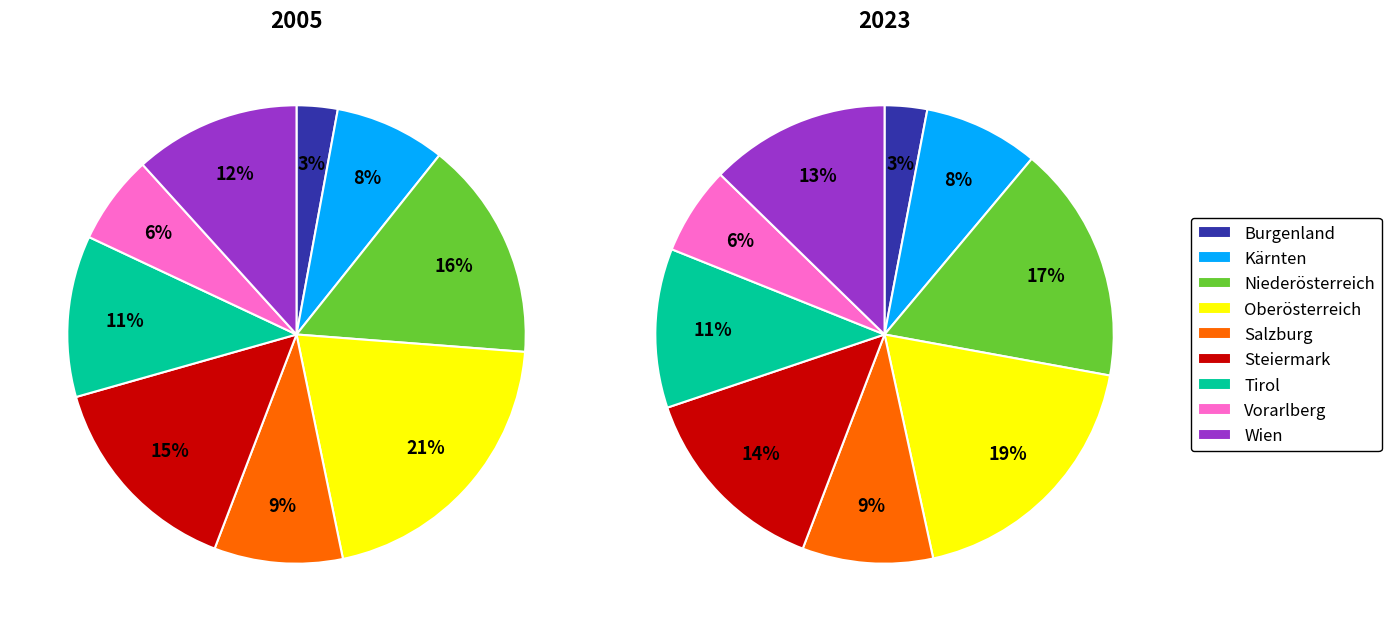

To the nearest percent, what portion does Vorarlberg represent?

6%